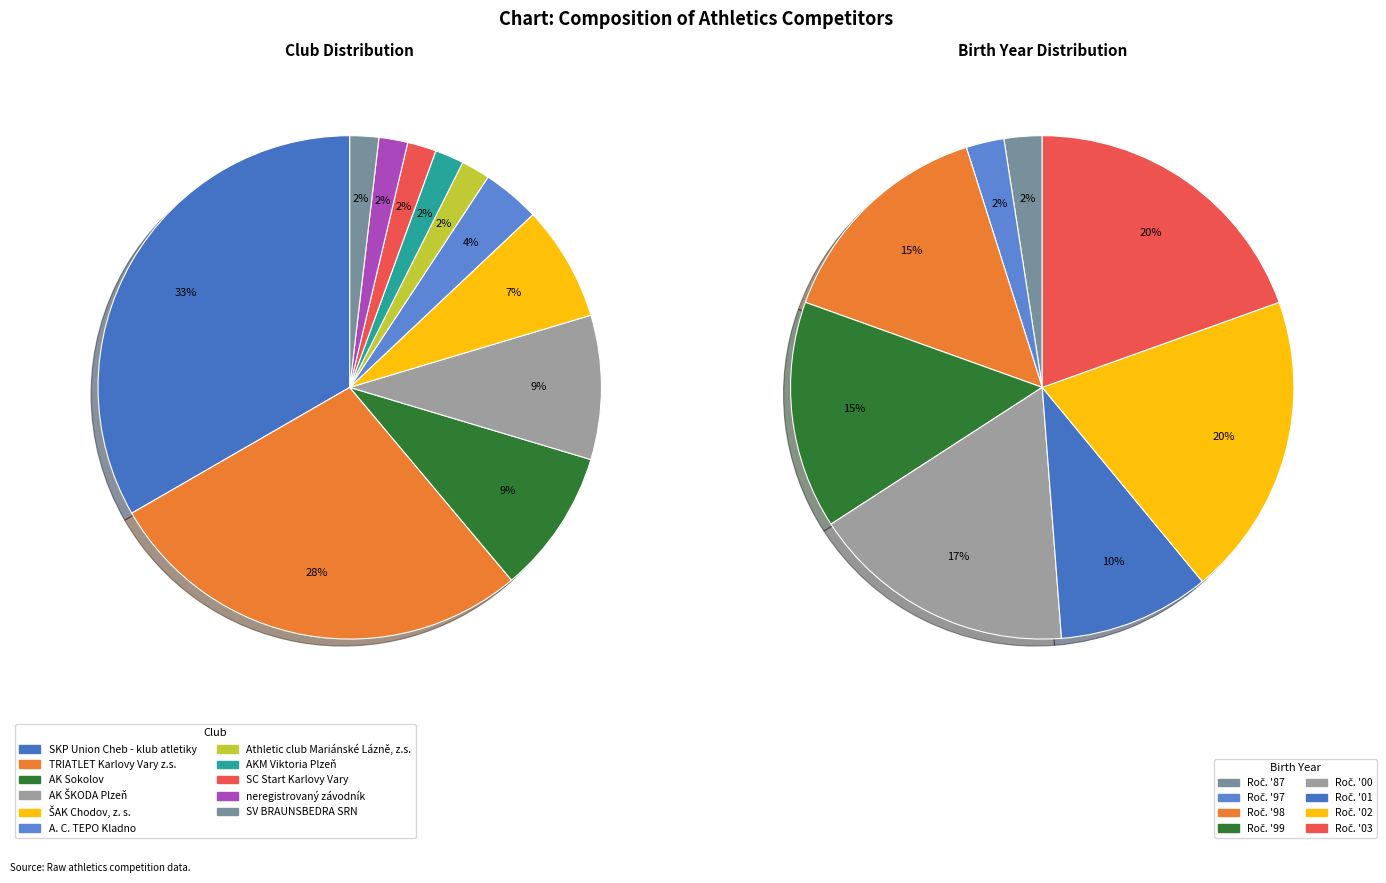

Is it true that neregistrovaný závodník is 2% of the pie?

True